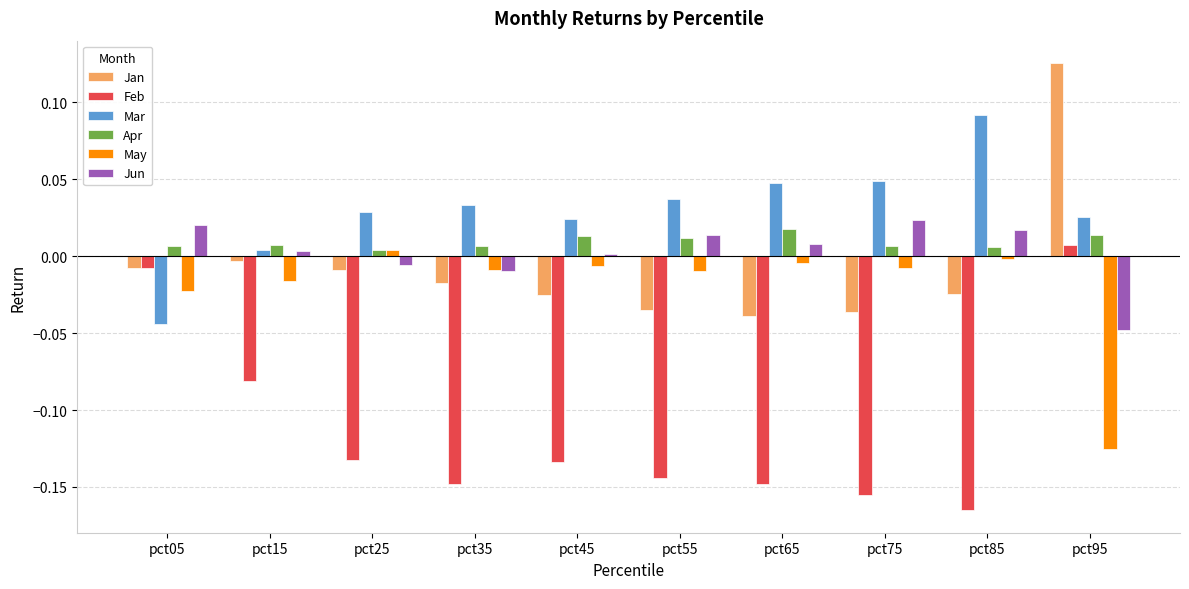

Are the bars horizontal?

No